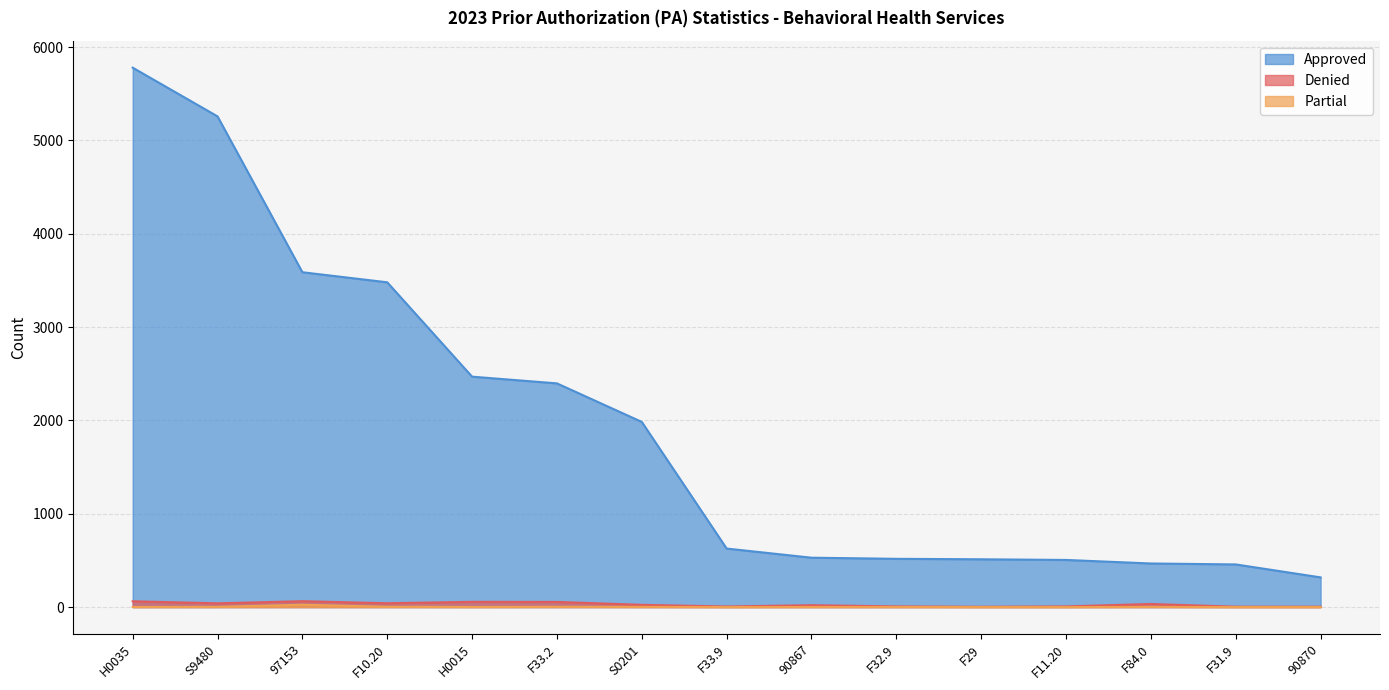

What is the label of the 2nd point from the left?

S9480